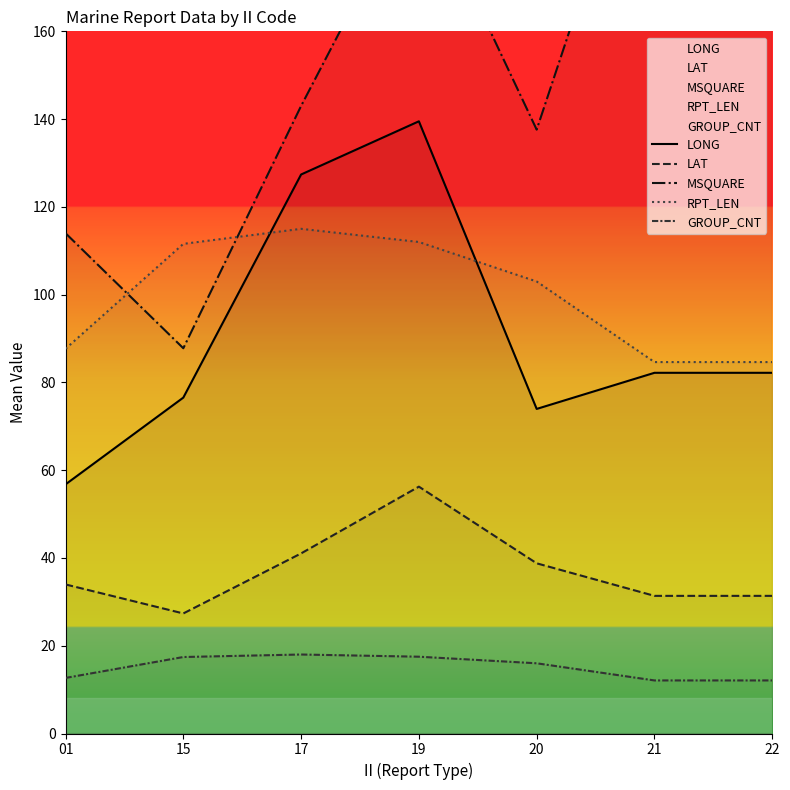

True or false: RPT_LEN and MSQUARE intersect in this chart.

True